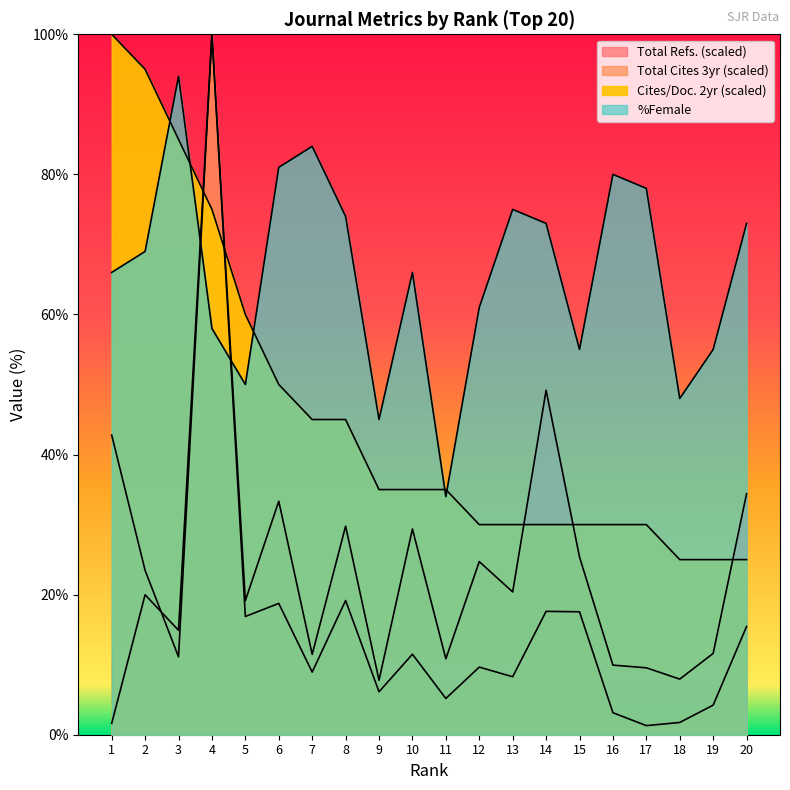

The %Female series shows 78.0 at 17. True or false?

True